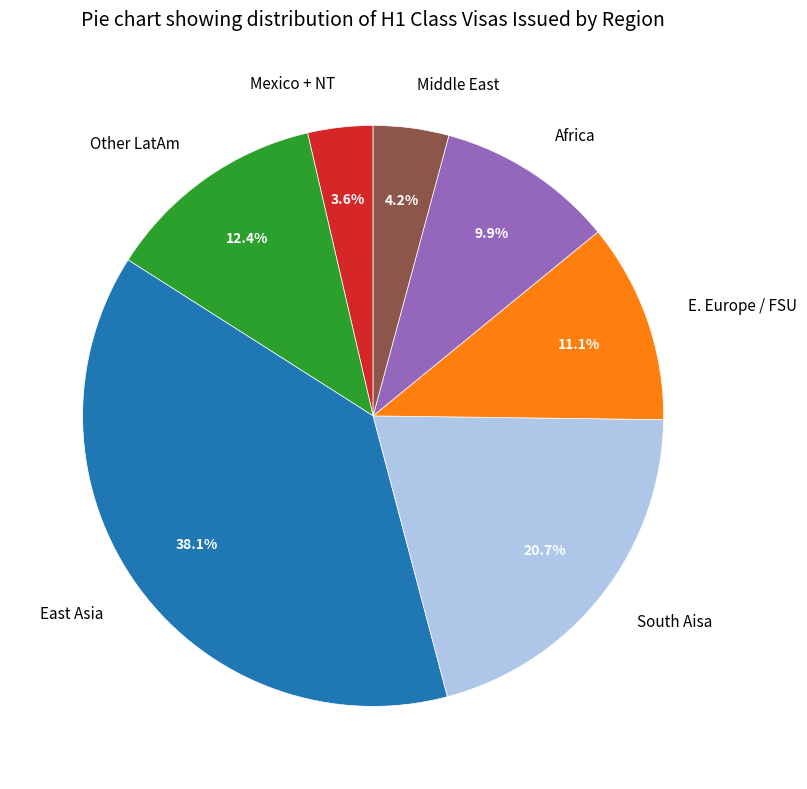

To the nearest percent, what portion does Middle East represent?

4%